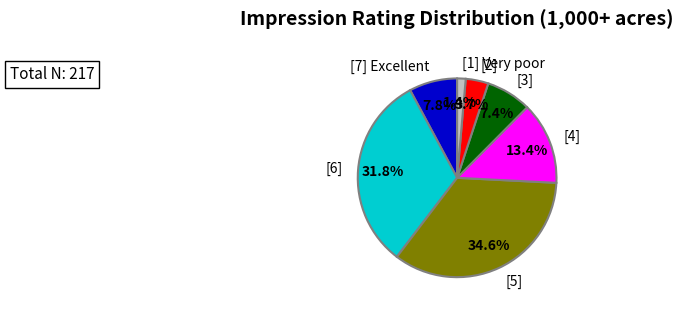

Does any single category account for the majority?

No